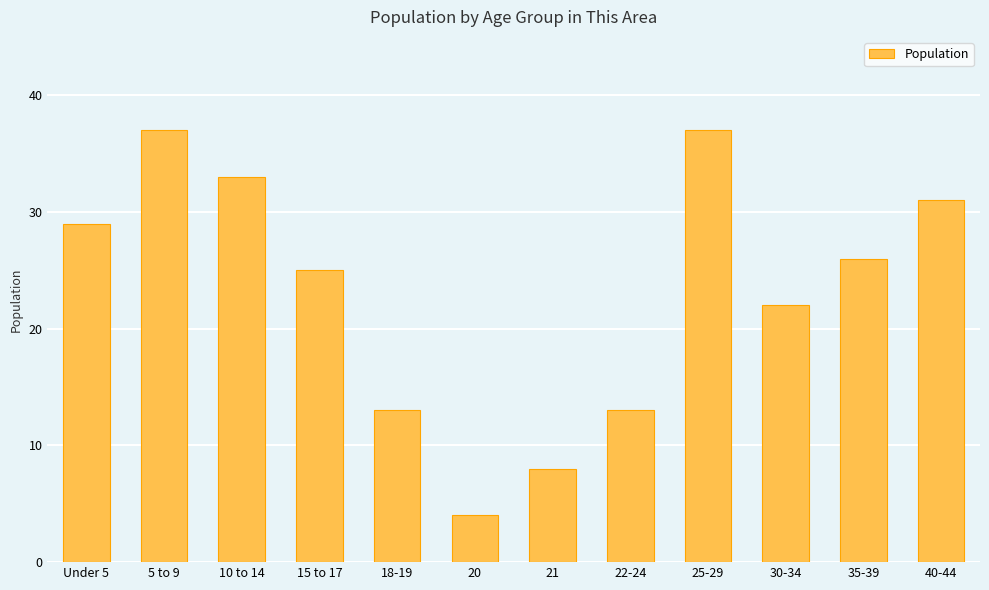

Approximately how many times larger is the value at 21 compared to 15 to 17?

0.3